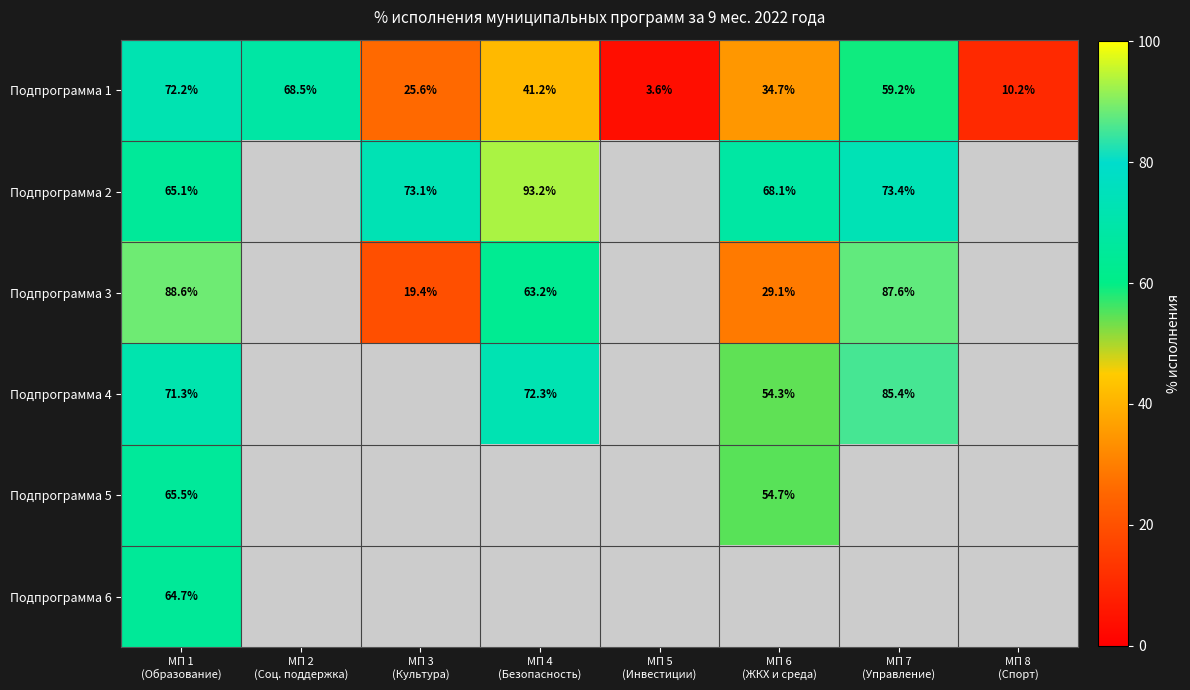

What is the difference between the maximum and minimum values in the Подпрограмма 1 series?

68.6